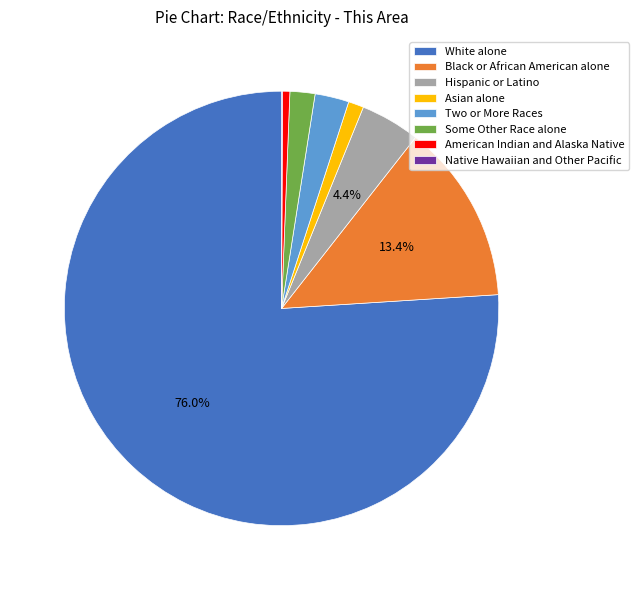

True or false: Two or More Races accounts for 16% of the total.

False